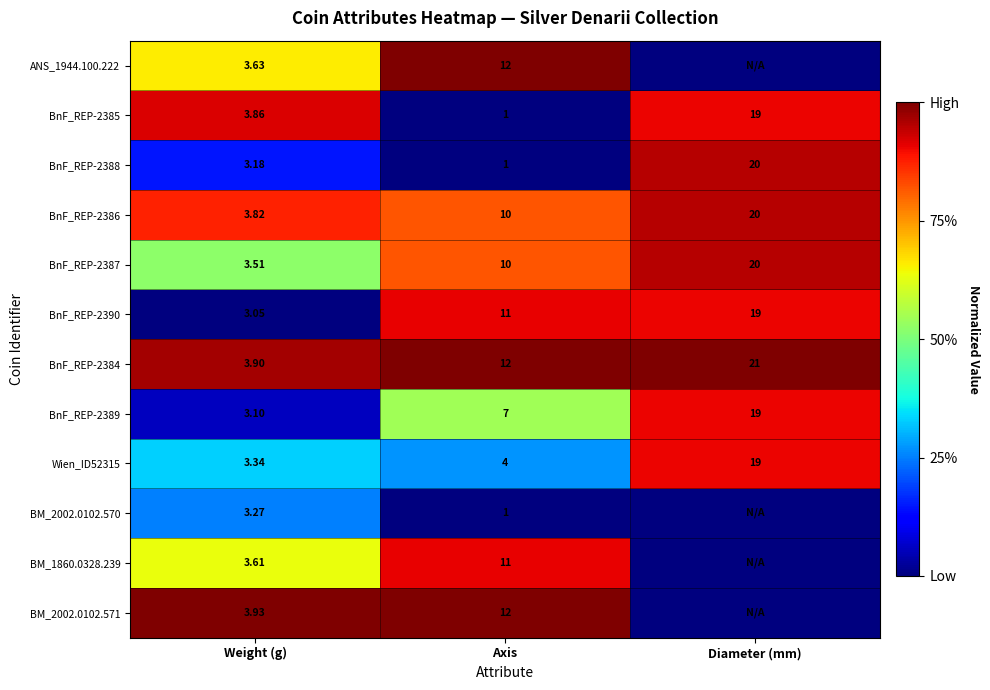

Is the value of BM_2002.0102.570 at Axis greater than the value of BnF_REP-2389 at Weight (g)?

No